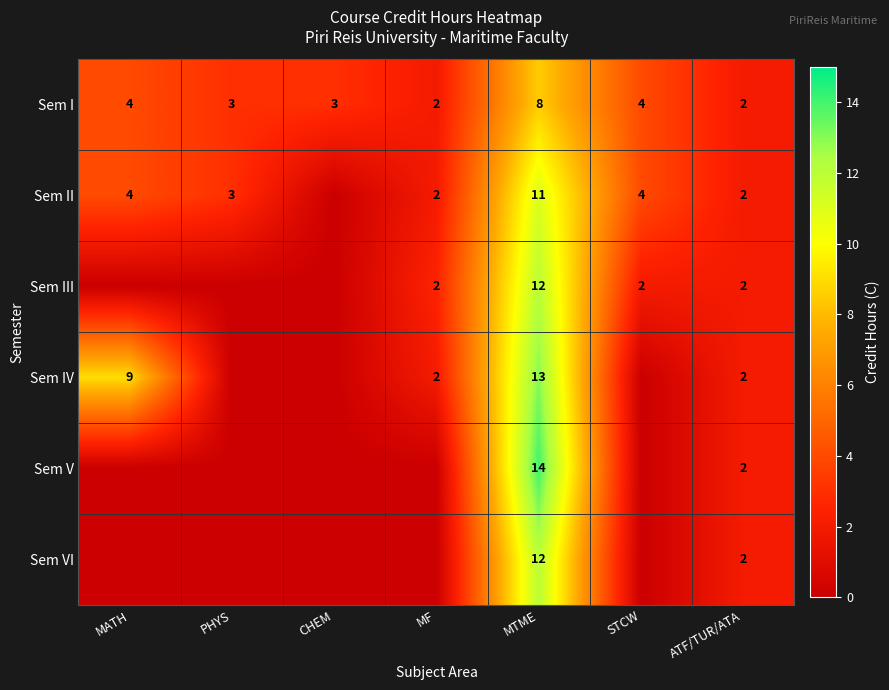

At which category does the chart reach its peak across all series?

MTME